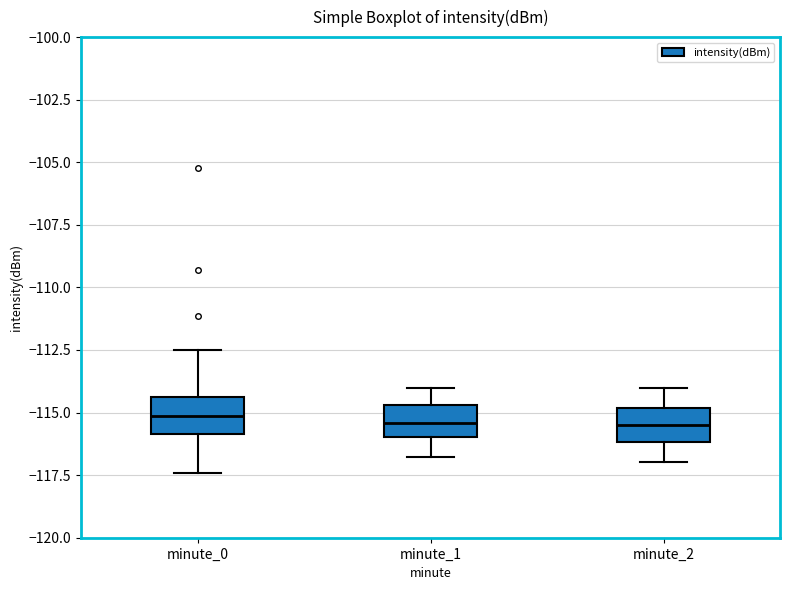

Reading left to right, read every box against the y-axis: the position of its median line, the range the box covers, and the ends of its whiskers. The values are not printed on the chart, so give them approximately, as read against the axis.

minute_0: median -115.0, box -116.0 to -114.5, whiskers -117.5 to -112.5
minute_1: median -115.5, box -116.0 to -114.5, whiskers -117.0 to -114.0
minute_2: median -115.5, box -116.0 to -115.0, whiskers -117.0 to -114.0